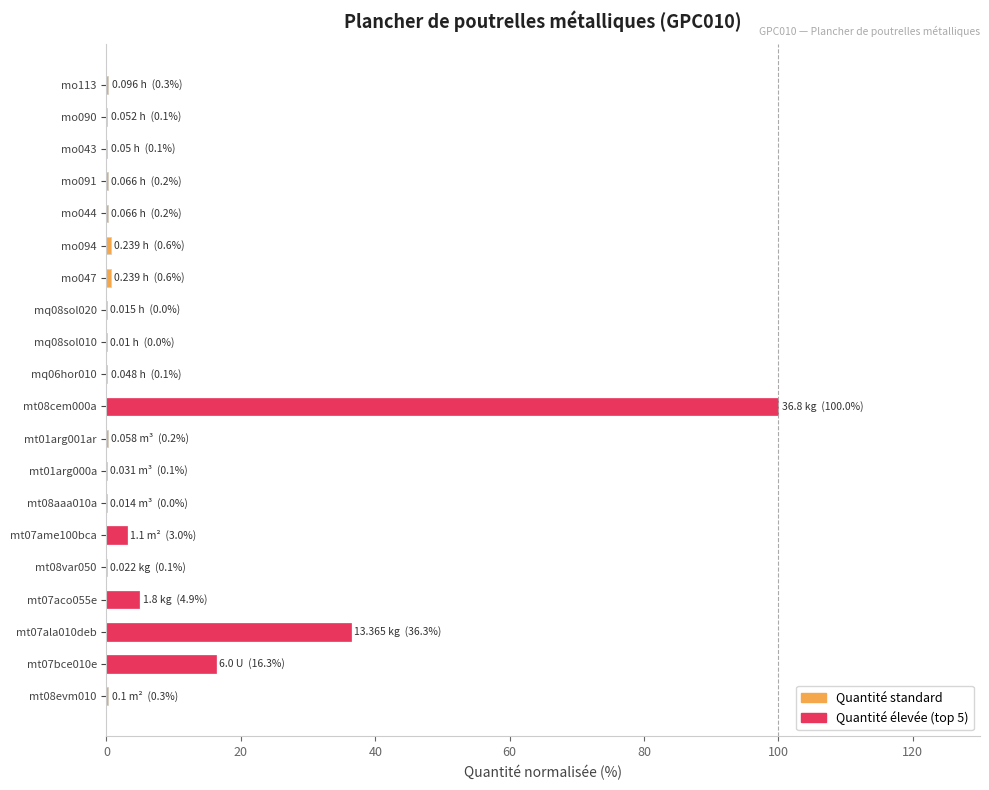

At which label is the value closest to 50?

mt07ala010deb